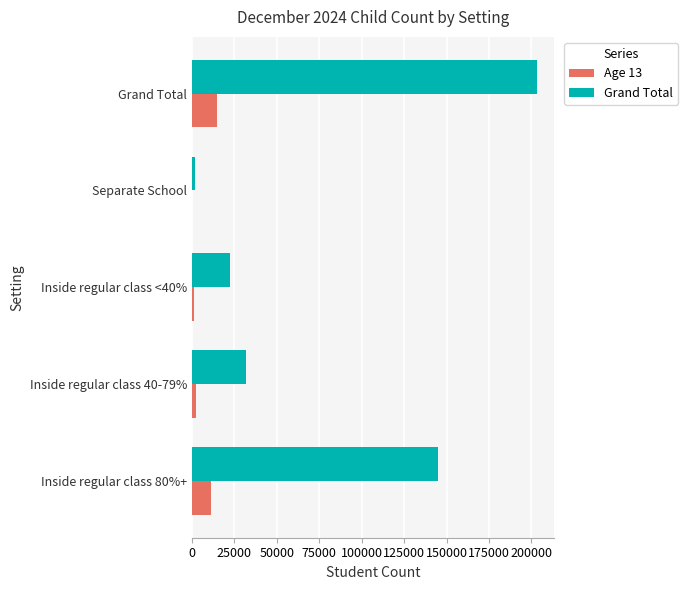

At which category is the sum across all series the highest?

Grand Total